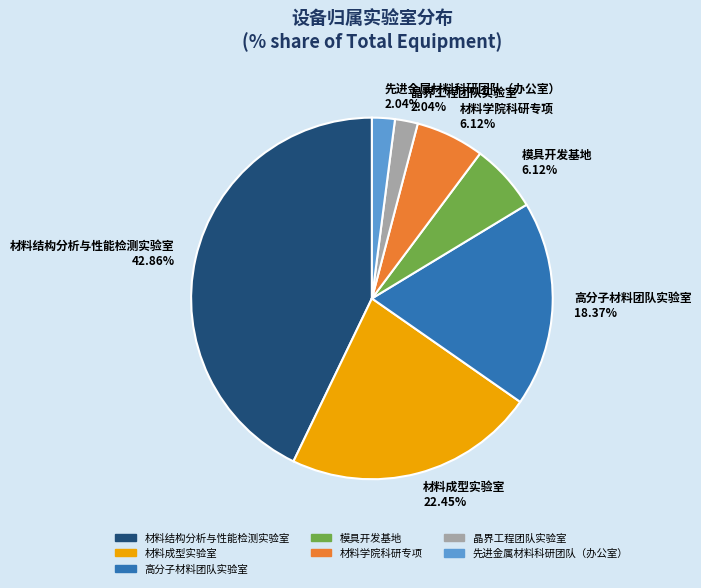

Does any single category account for the majority?

No